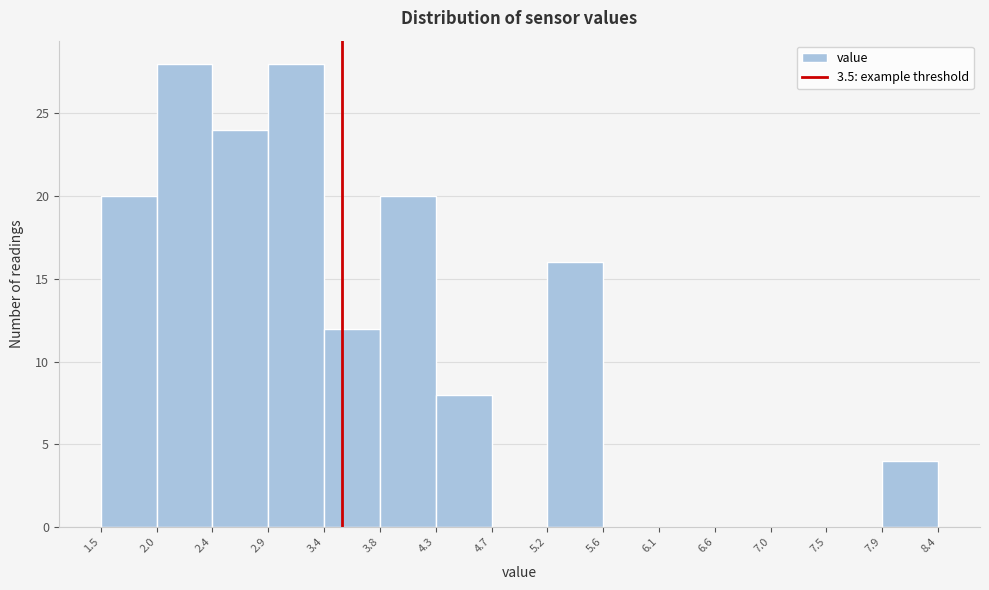

Reading left to right, list every bar in this chart as the range it spans on the x-axis followed by its height. The values are not printed on the chart, so give them approximately, as read against the axis.

1.5 to 2.0: 20
2.0 to 2.4: 28
2.4 to 2.9: 24
2.9 to 3.4: 28
3.4 to 3.8: 12
3.8 to 4.3: 20
4.3 to 4.7: 8
4.7 to 5.2: 0
5.2 to 5.6: 16
5.6 to 6.1: 0
6.1 to 6.6: 0
6.6 to 7.0: 0
7.0 to 7.5: 0
7.5 to 7.9: 0
7.9 to 8.4: 4